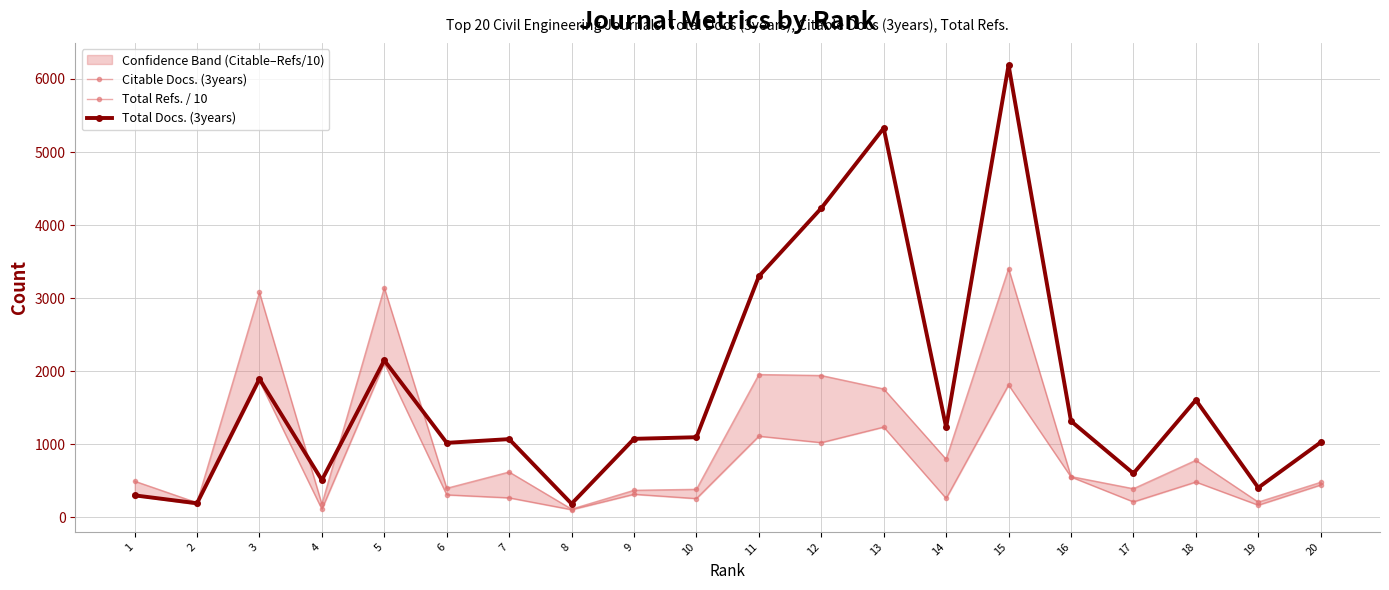

What is the value of the Total Docs. (3years) point at the 17th from the left?

599